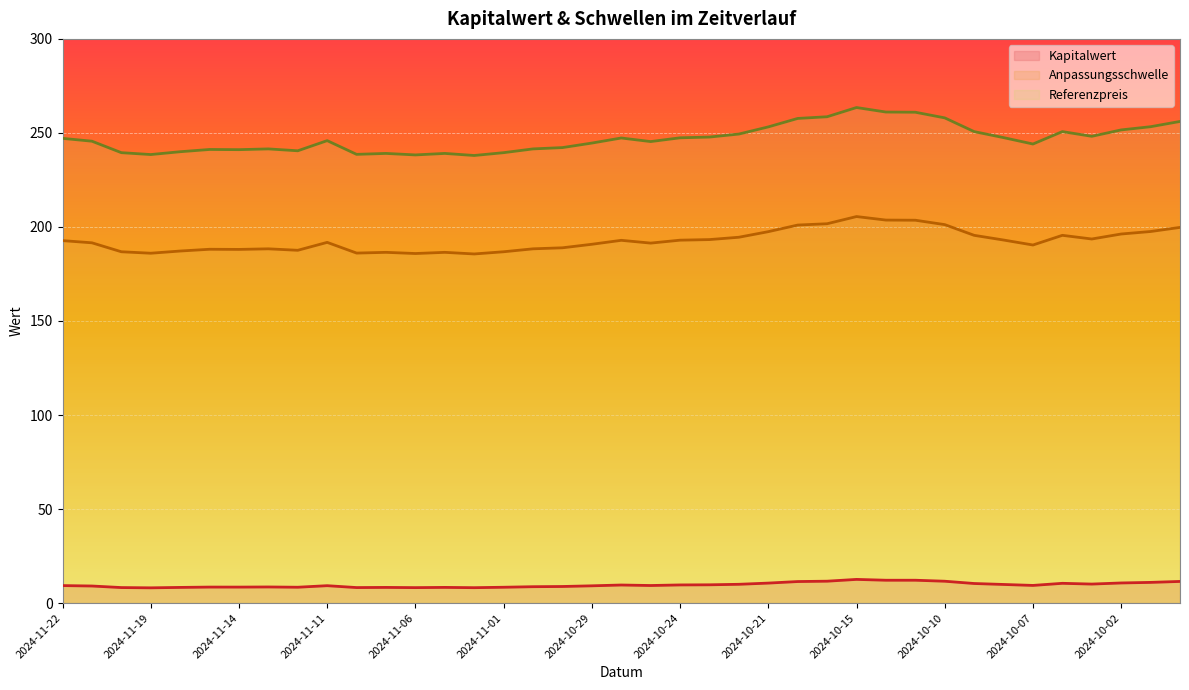

At 2024-11-15, list the series in order from smallest to largest.

Kapitalwert, Anpassungsschwelle, Referenzpreis